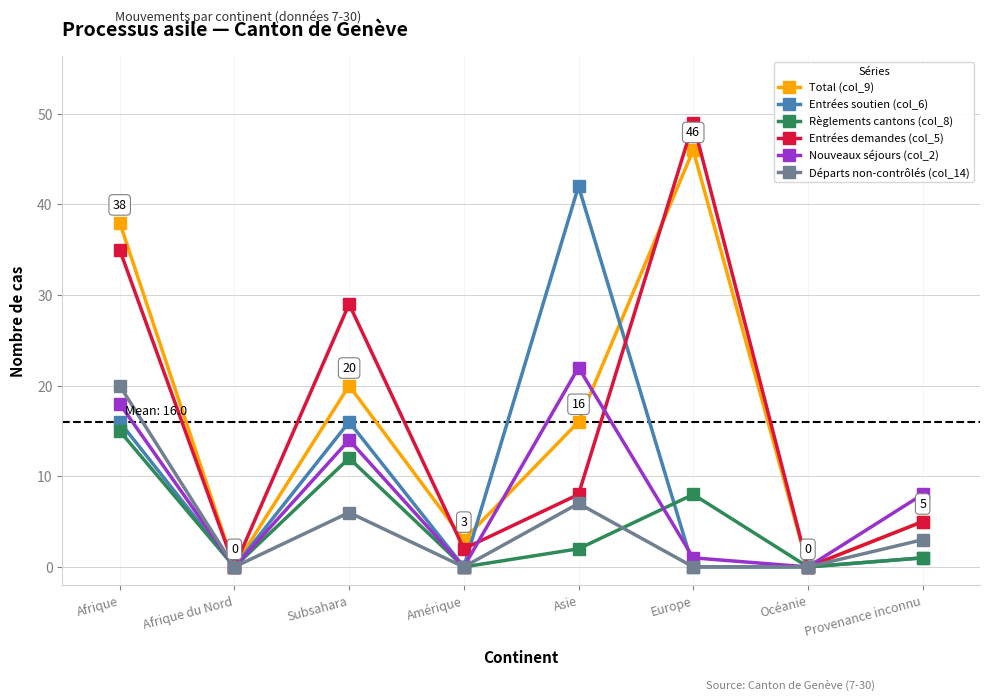

Reading left to right, extract all data points from this chart.

Total (col_9): Afrique=38	Afrique du Nord=0	Subsahara=20	Amérique=3	Asie=16	Europe=46	Océanie=0	Provenance inconnu=5
Entrées soutien (col_6): Afrique=16	Afrique du Nord=0	Subsahara=16	Amérique=0	Asie=42	Europe=0	Océanie=0	Provenance inconnu=1
Règlements cantons (col_8): Afrique=15	Afrique du Nord=0	Subsahara=12	Amérique=0	Asie=2	Europe=8	Océanie=0	Provenance inconnu=1
Entrées demandes (col_5): Afrique=35	Afrique du Nord=0	Subsahara=29	Amérique=2	Asie=8	Europe=49	Océanie=0	Provenance inconnu=5
Nouveaux séjours (col_2): Afrique=18	Afrique du Nord=0	Subsahara=14	Amérique=0	Asie=22	Europe=1	Océanie=0	Provenance inconnu=8
Départs non-contrôlés (col_14): Afrique=20	Afrique du Nord=0	Subsahara=6	Amérique=0	Asie=7	Europe=0	Océanie=0	Provenance inconnu=3